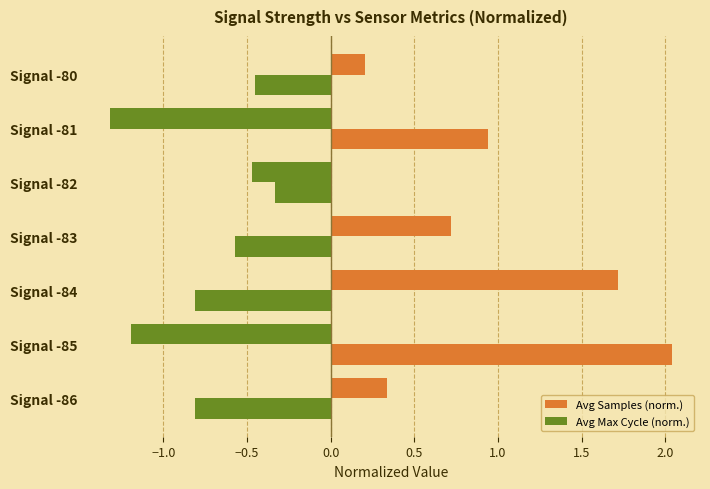

How many data points in Avg Max Cycle (norm.) are less than 0?

5